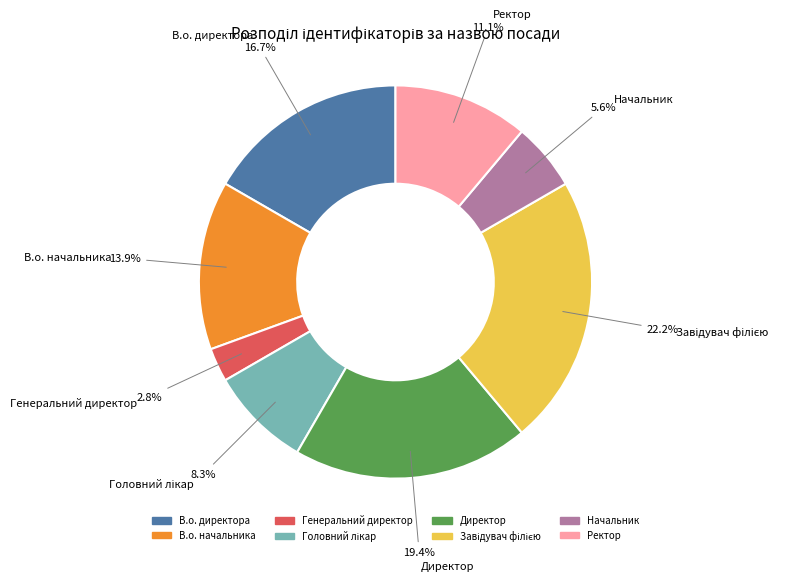

What percentage do Начальник and Директор together represent?

25.0%